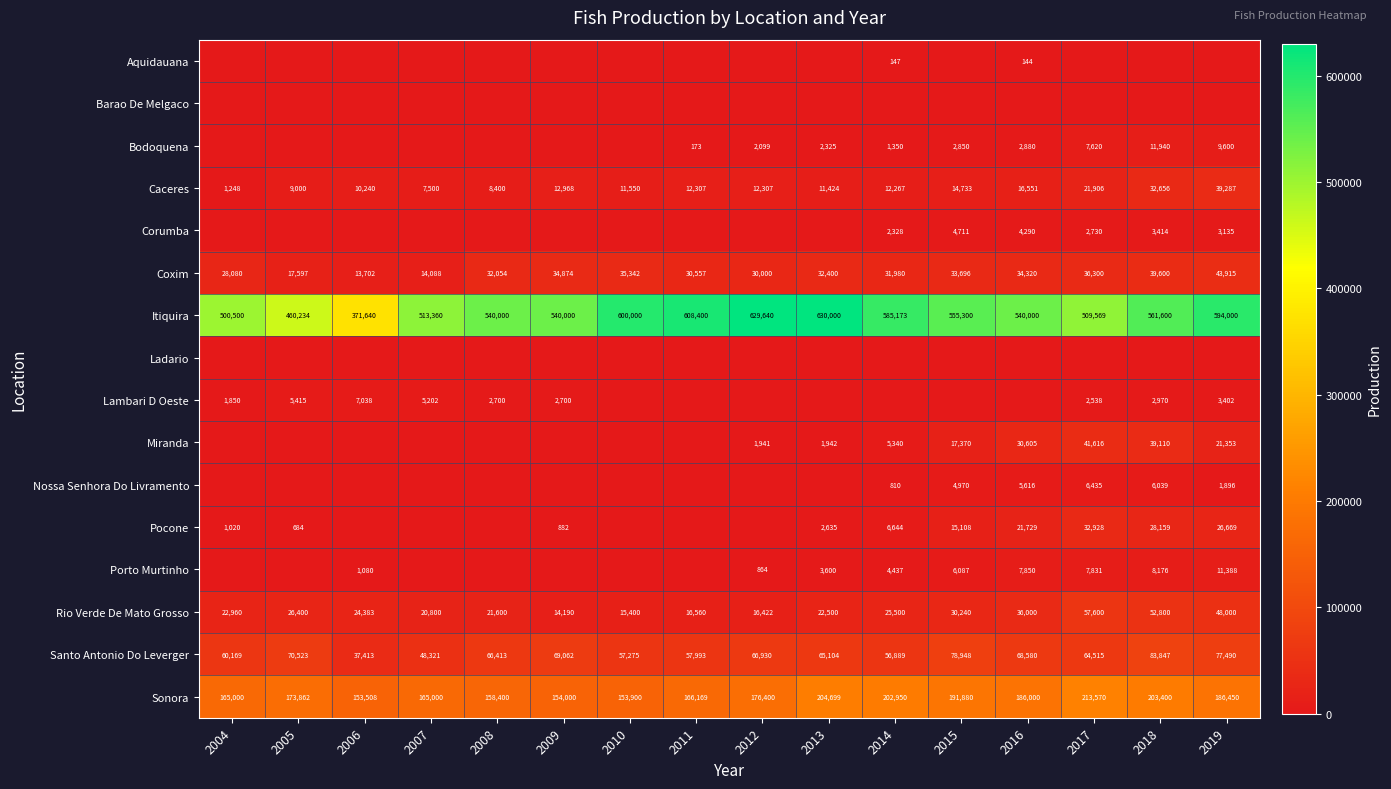

Count the number of data series in this chart.

16